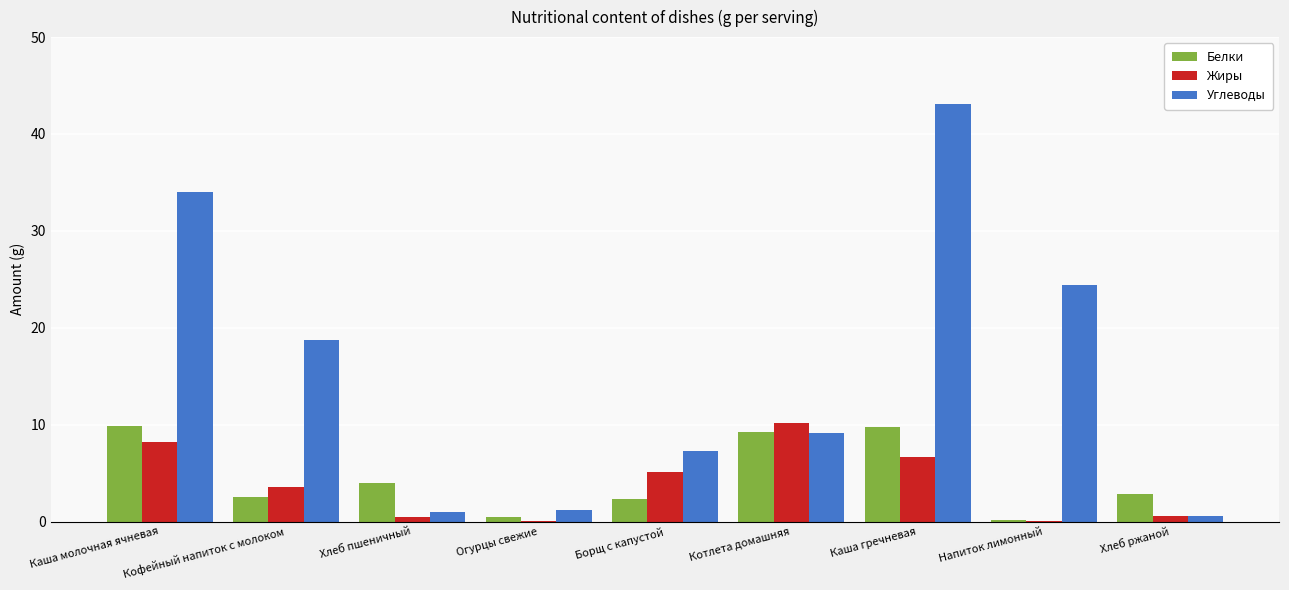

Between Хлеб пшеничный and Напиток лимонный, which series saw the biggest shift?

Углеводы